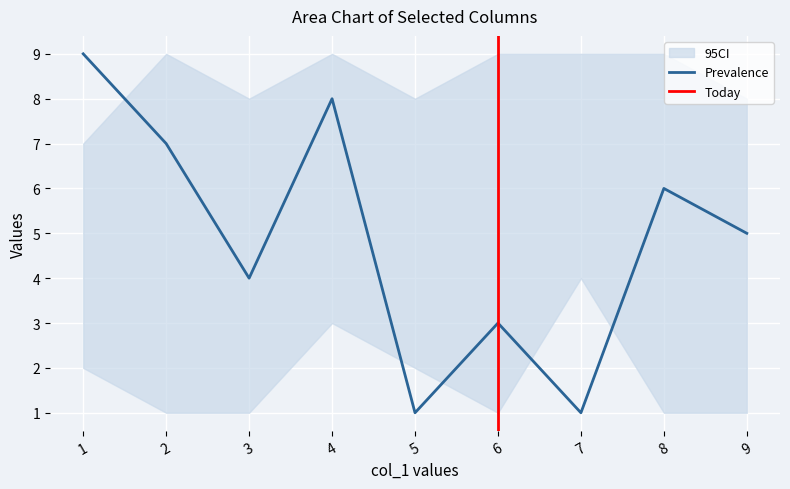

What is the sum of the col_5 values at 9 and 3?

9